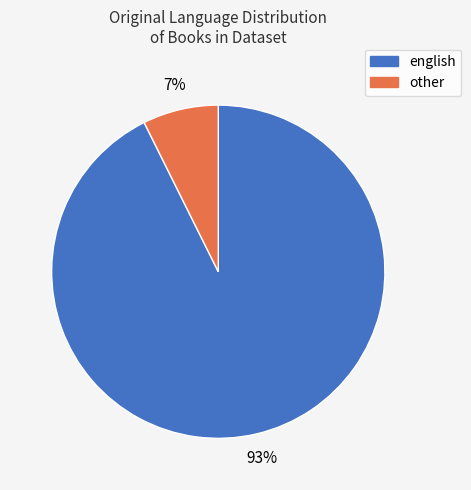

What percentage is the other slice, to the nearest percent?

7%